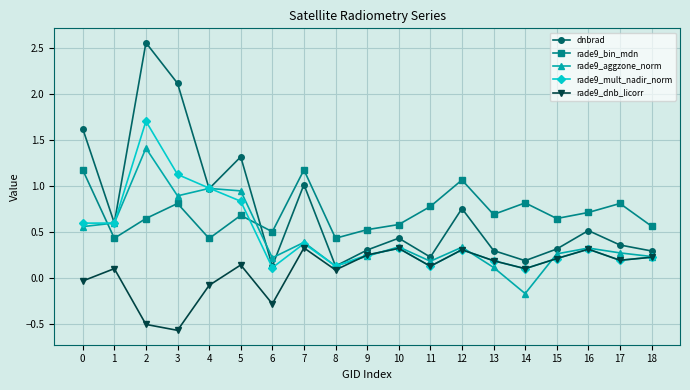

After their last crossing, which series has the higher values: rade9_aggzone_norm or rade9_bin_mdn?

rade9_bin_mdn